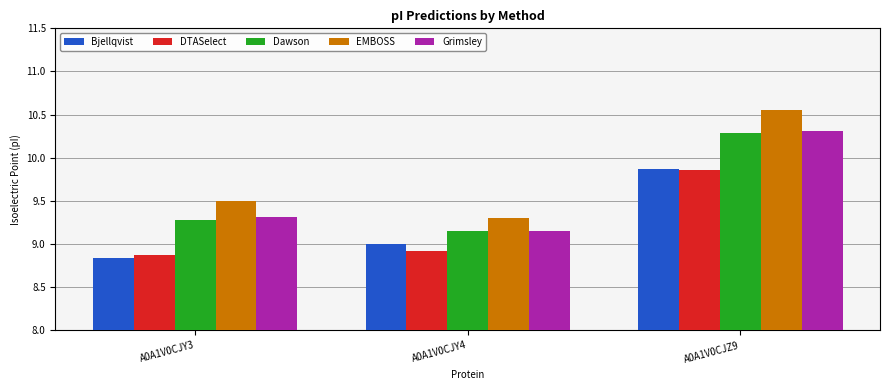

Rank the categories by Grimsley value from lowest to highest.

A0A1V0CJY4, A0A1V0CJY3, A0A1V0CJZ9